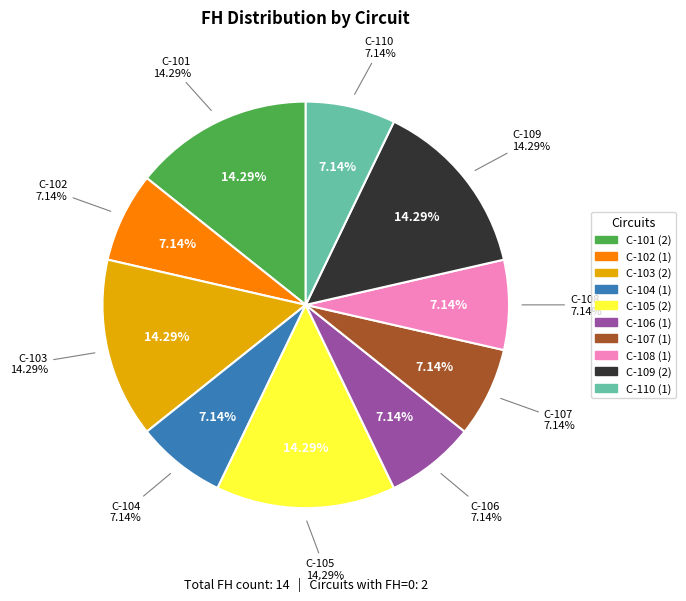

Which slice is the largest?

C-101